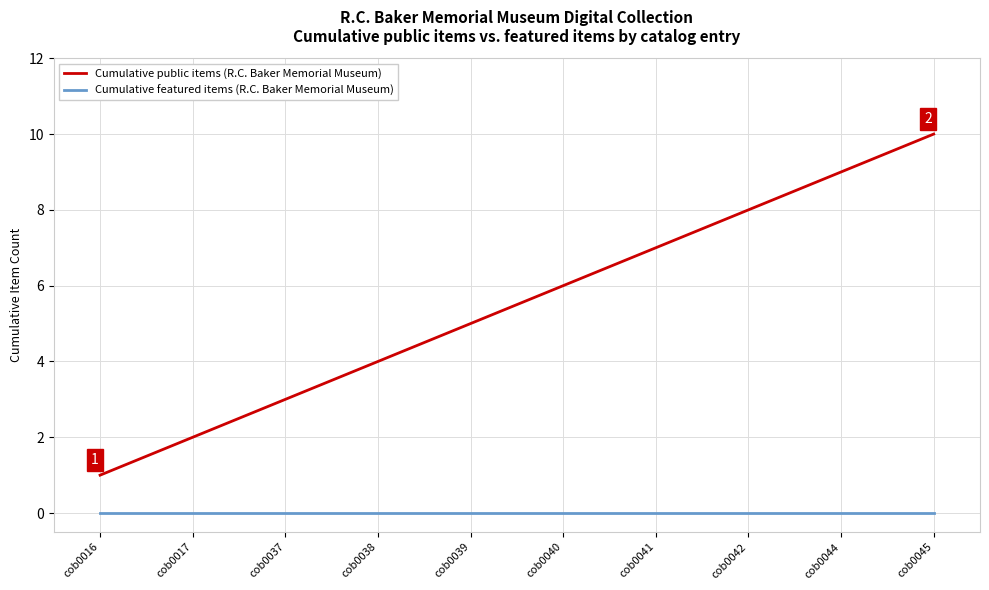

At which label does Cumulative public items (R.C. Baker Memorial Museum) reach its minimum?

cob0016